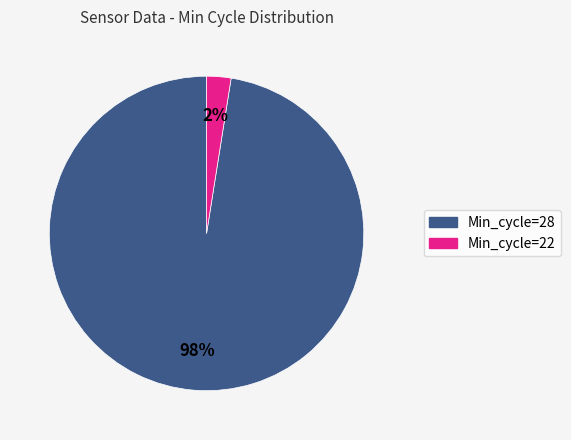

Does any single category account for the majority?

Yes